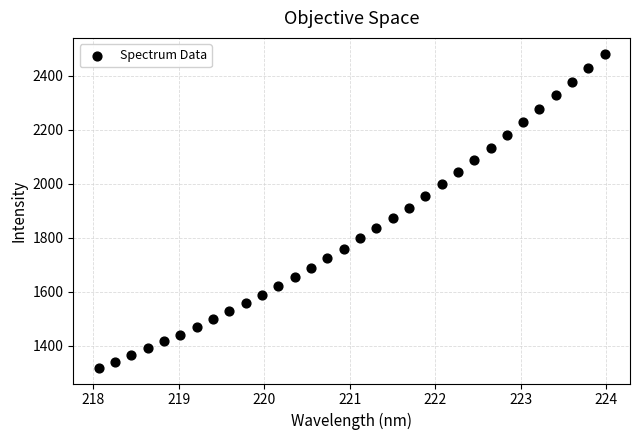

What is the range of X values (max minus min)?

5.9